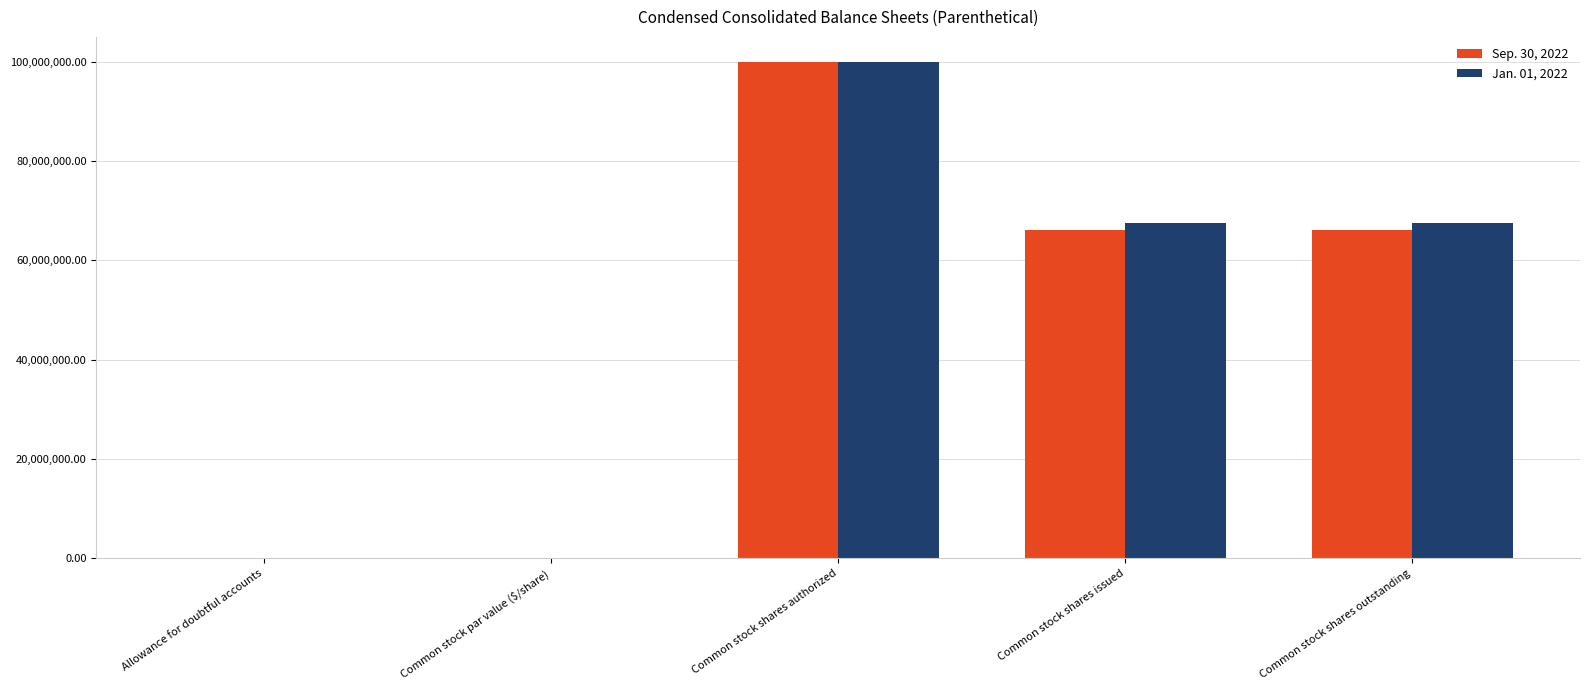

Between Common stock shares authorized and Common stock shares outstanding, which series saw the biggest shift?

Sep. 30, 2022